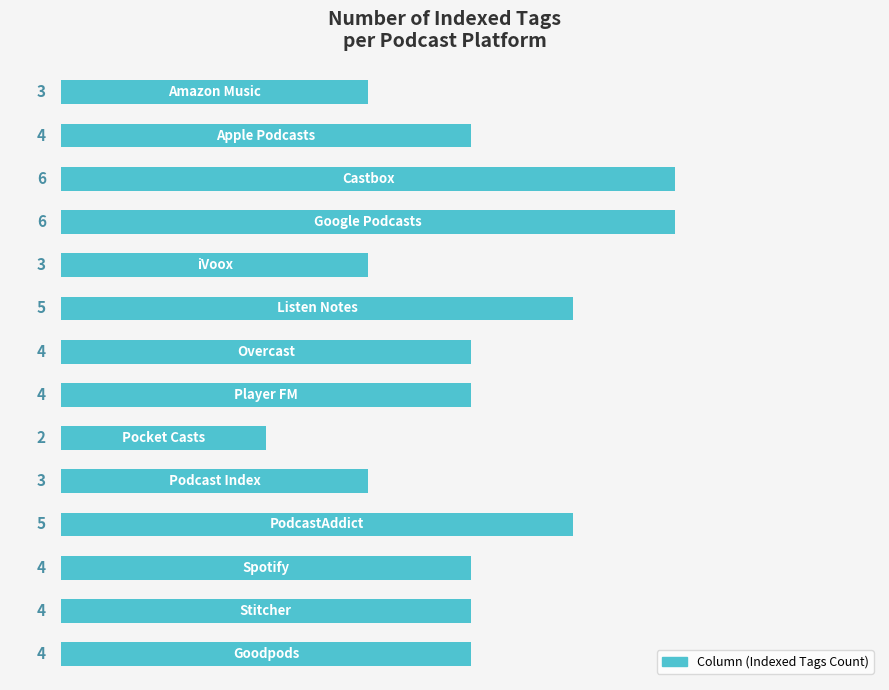

Count the values in the range 3 to 5.

11